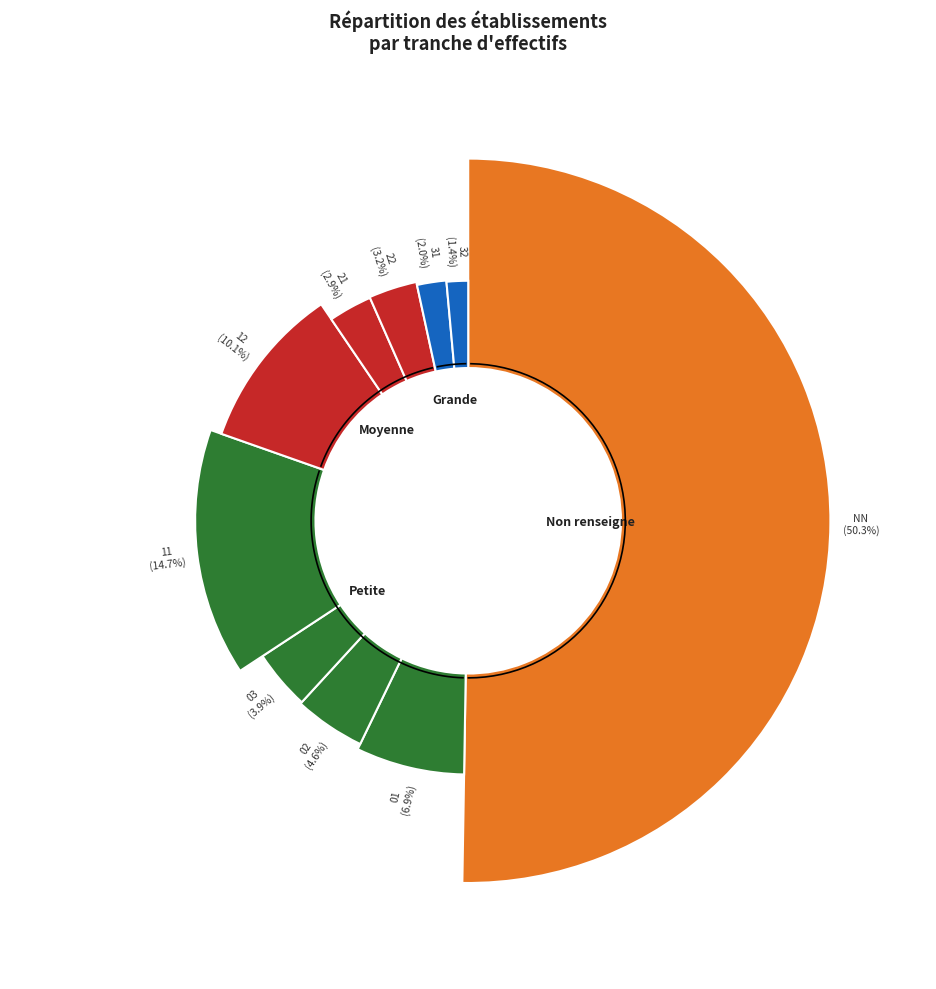

To the nearest percent, what portion does 12 represent?

10%